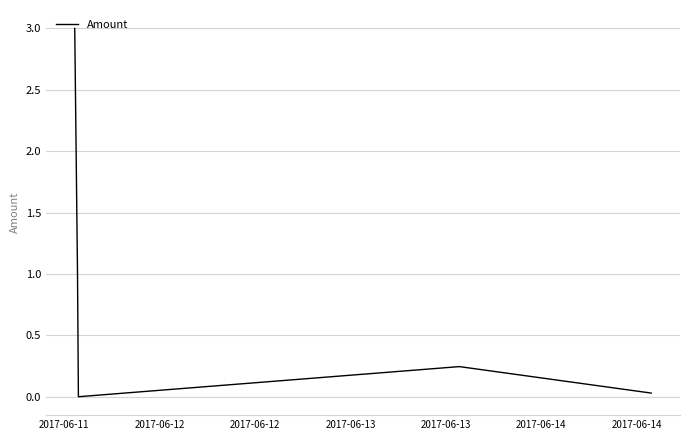

What is the difference between the maximum and minimum values?

3.0